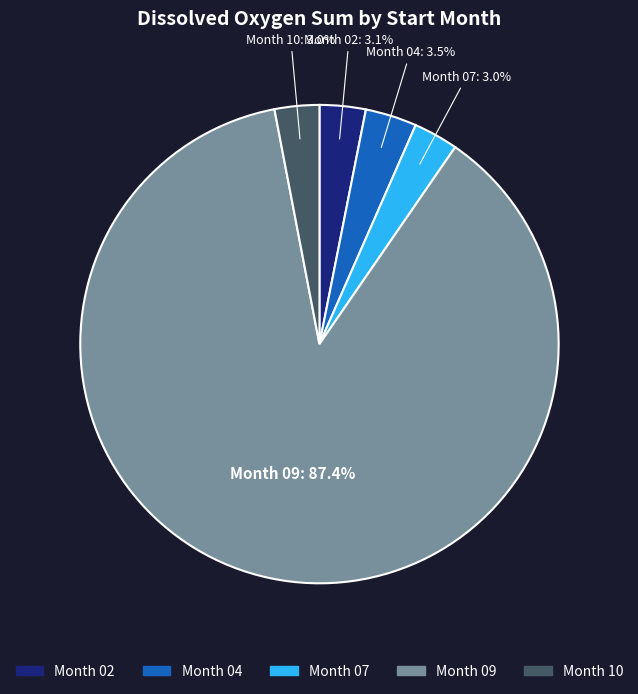

Does any single category account for the majority?

Yes